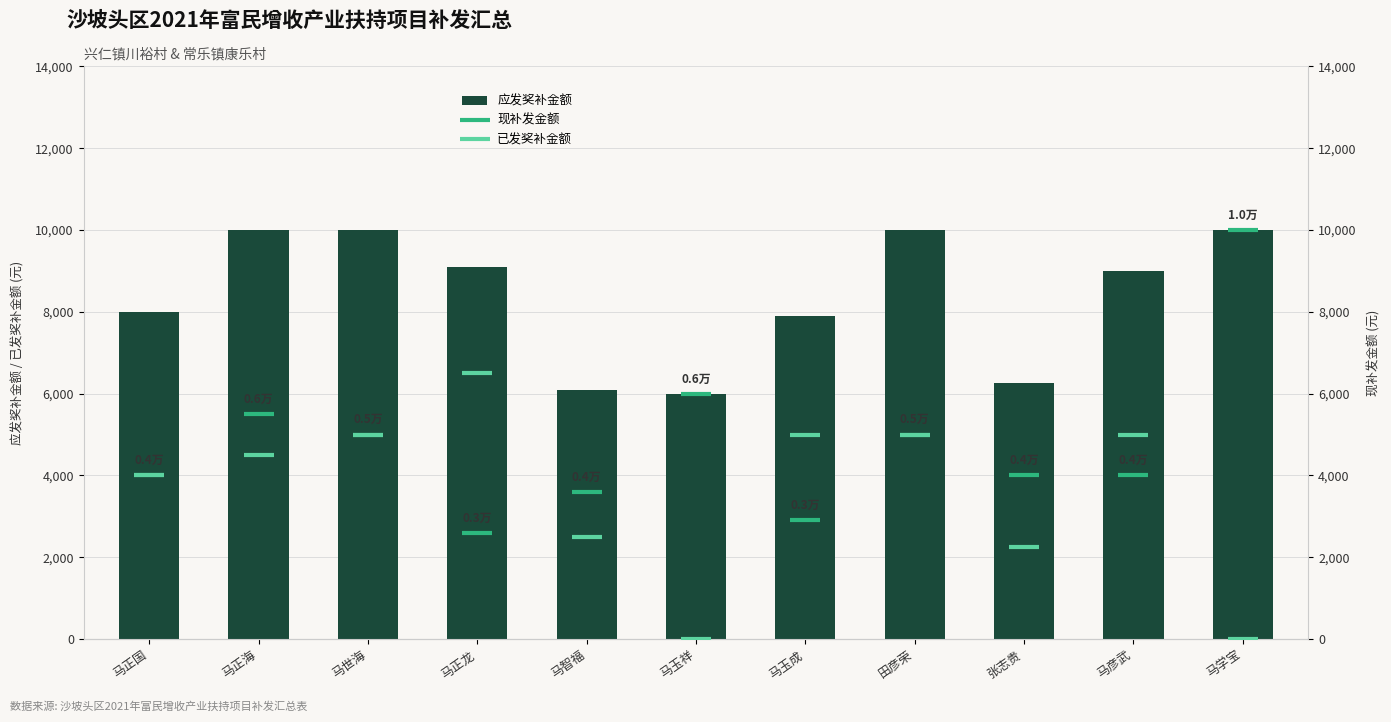

Reading left to right, list all the values displayed in this chart.

应发奖补金额: 马正国=8000	马正海=10000	马世海=10000	马正龙=9100	马智福=6100	马玉祥=6000	马玉成=7900	田彦荣=10000	张志贵=6250	马彦武=9000	马学宝=10000
现补发金额: 马正国=4000	马正海=5500	马世海=5000	马正龙=2600	马智福=3600	马玉祥=6000	马玉成=2900	田彦荣=5000	张志贵=4000	马彦武=4000	马学宝=10000
已发奖补金额: 马正国=4000	马正海=4500	马世海=5000	马正龙=6500	马智福=2500	马玉祥=0	马玉成=5000	田彦荣=5000	张志贵=2250	马彦武=5000	马学宝=0